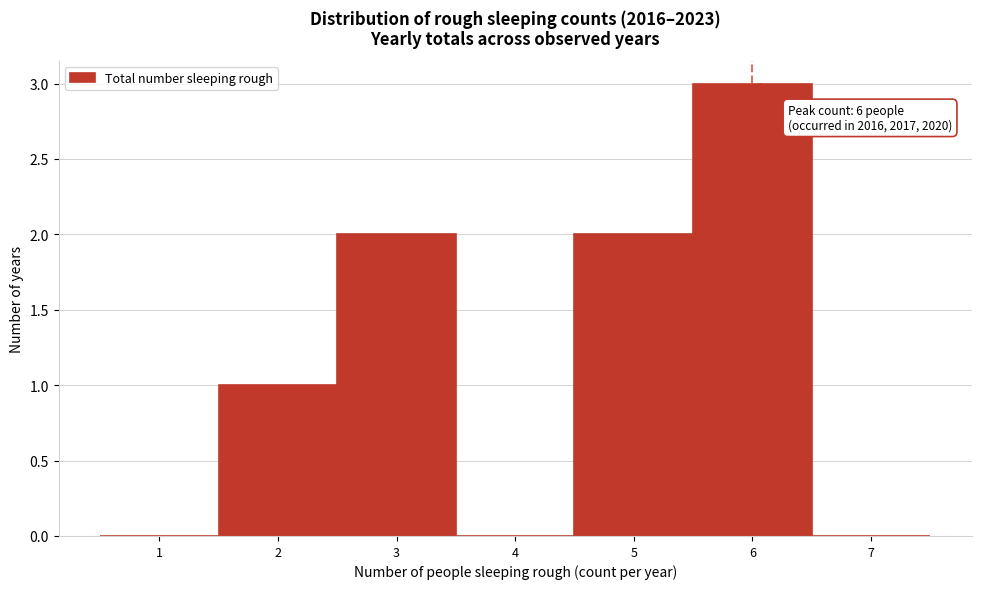

Over which range of the x-axis is the bar tallest?

5.5 to 6.5